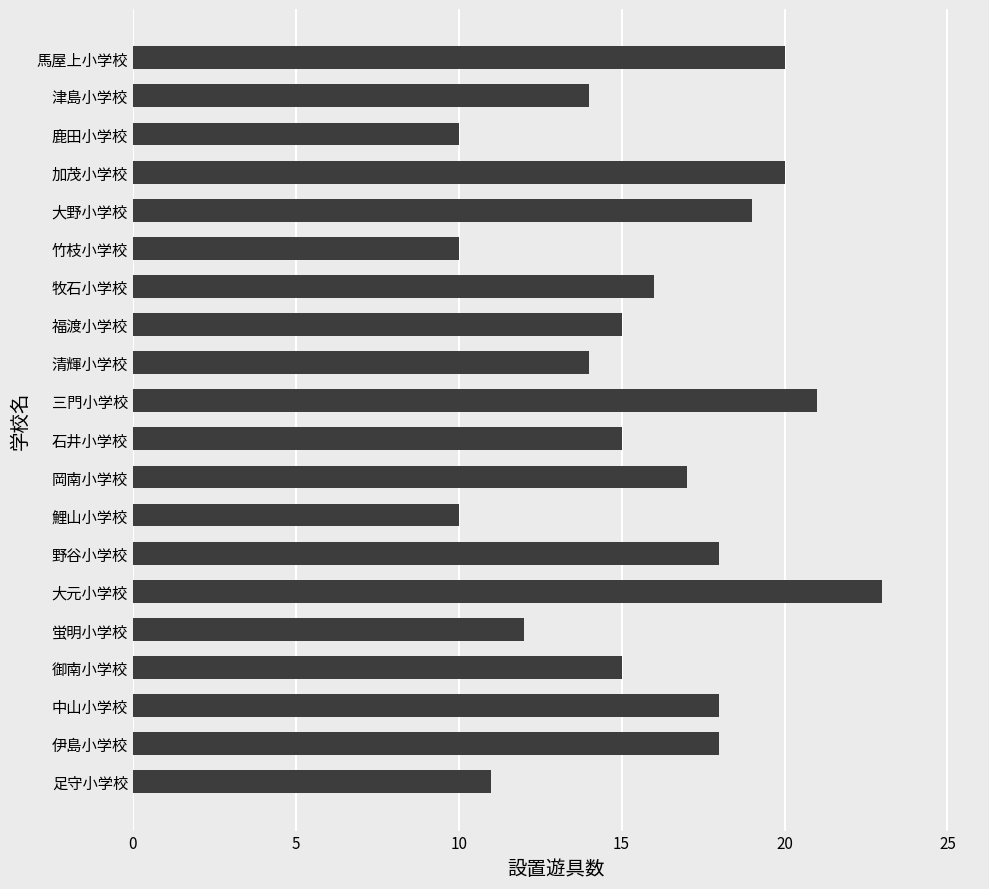

What is the difference between the maximum and minimum values?

13